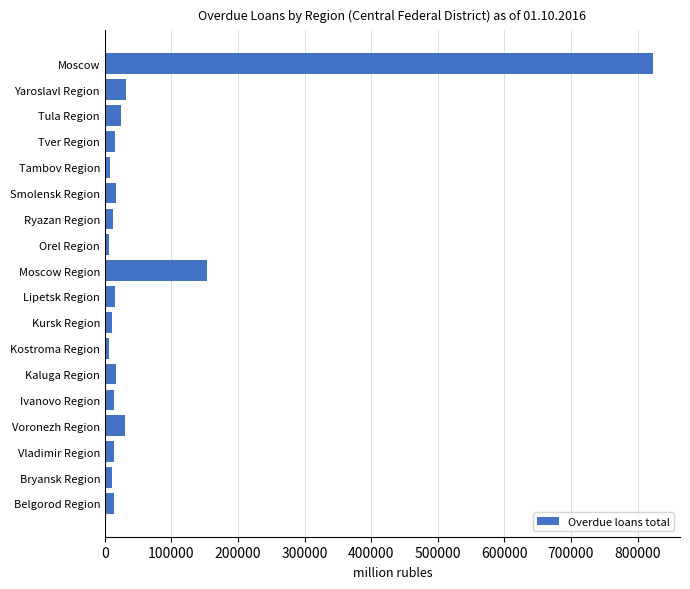

At which label is the value closest to 414324?

Moscow Region